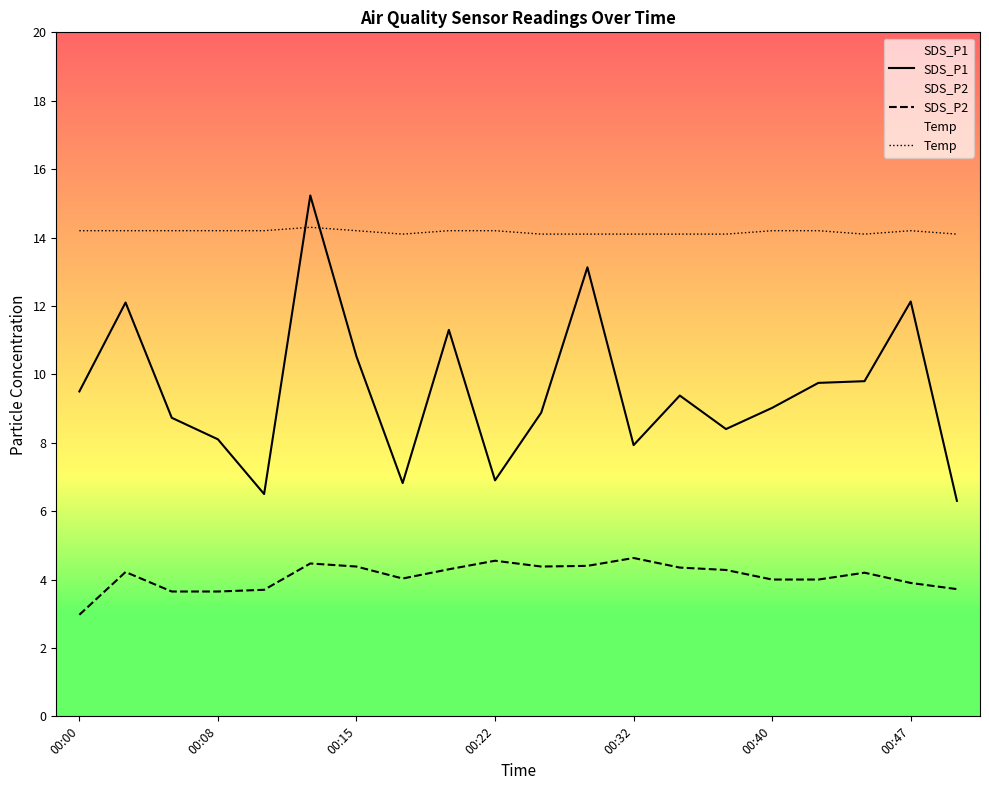

How many interior local peaks does the Temp series have?

2